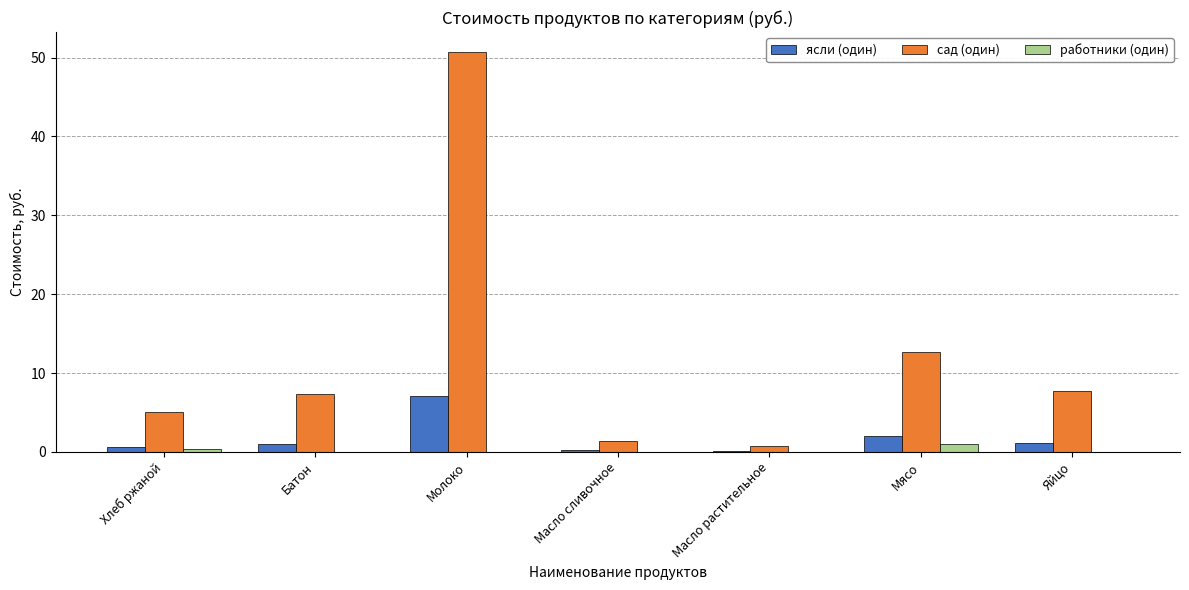

The работники (один) series shows 1.0 at Мясо. True or false?

True